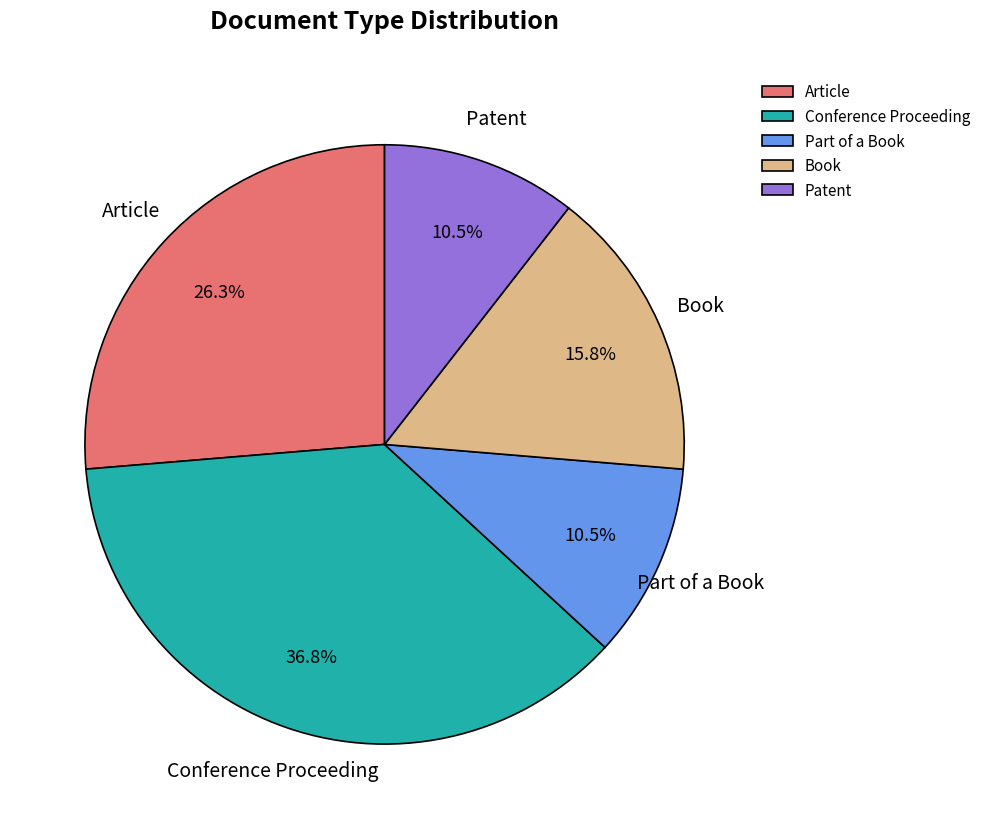

Which has a higher value, Book or Conference Proceeding?

Conference Proceeding